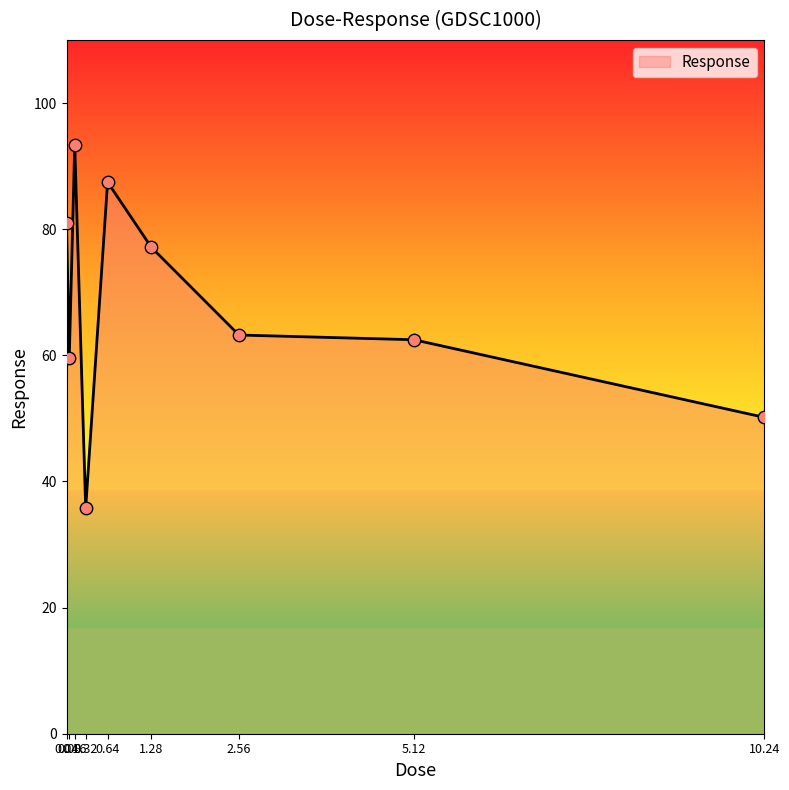

What is the ratio of the value at 0.16 to the value at 10.24?

1.9